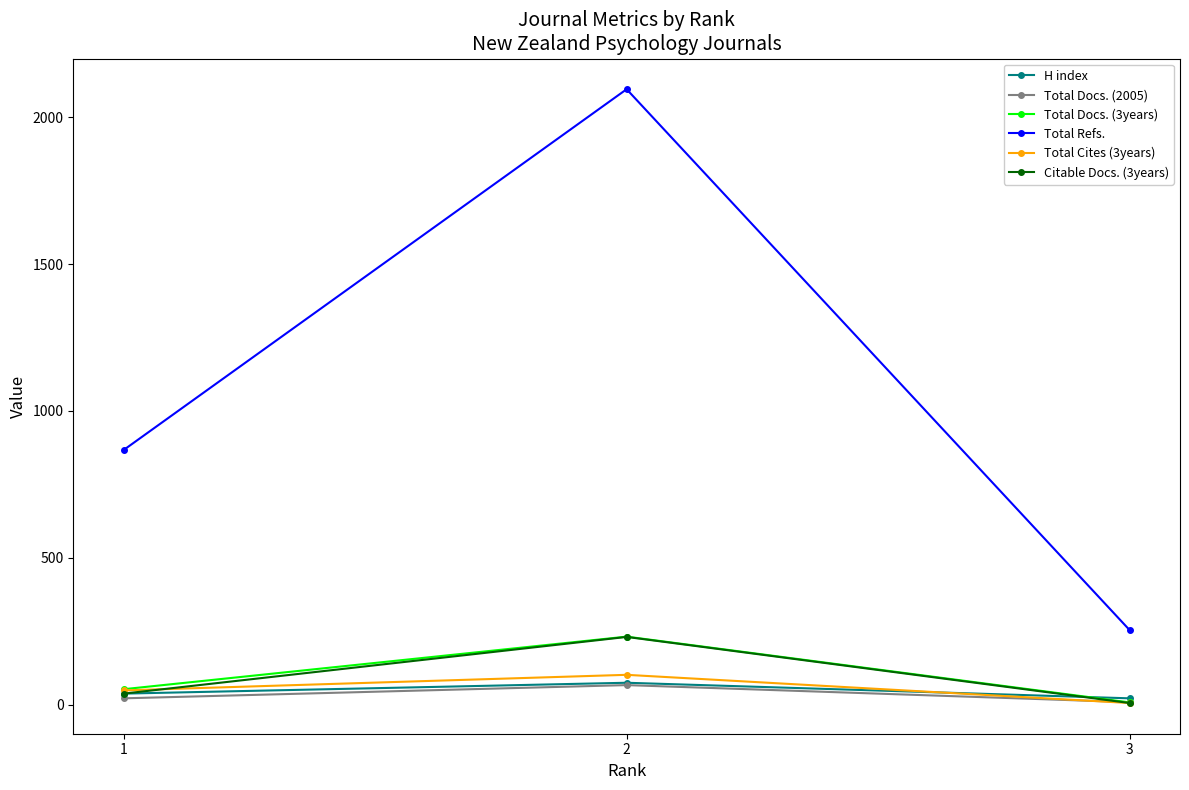

Which series has the largest total across all categories?

Total Refs.